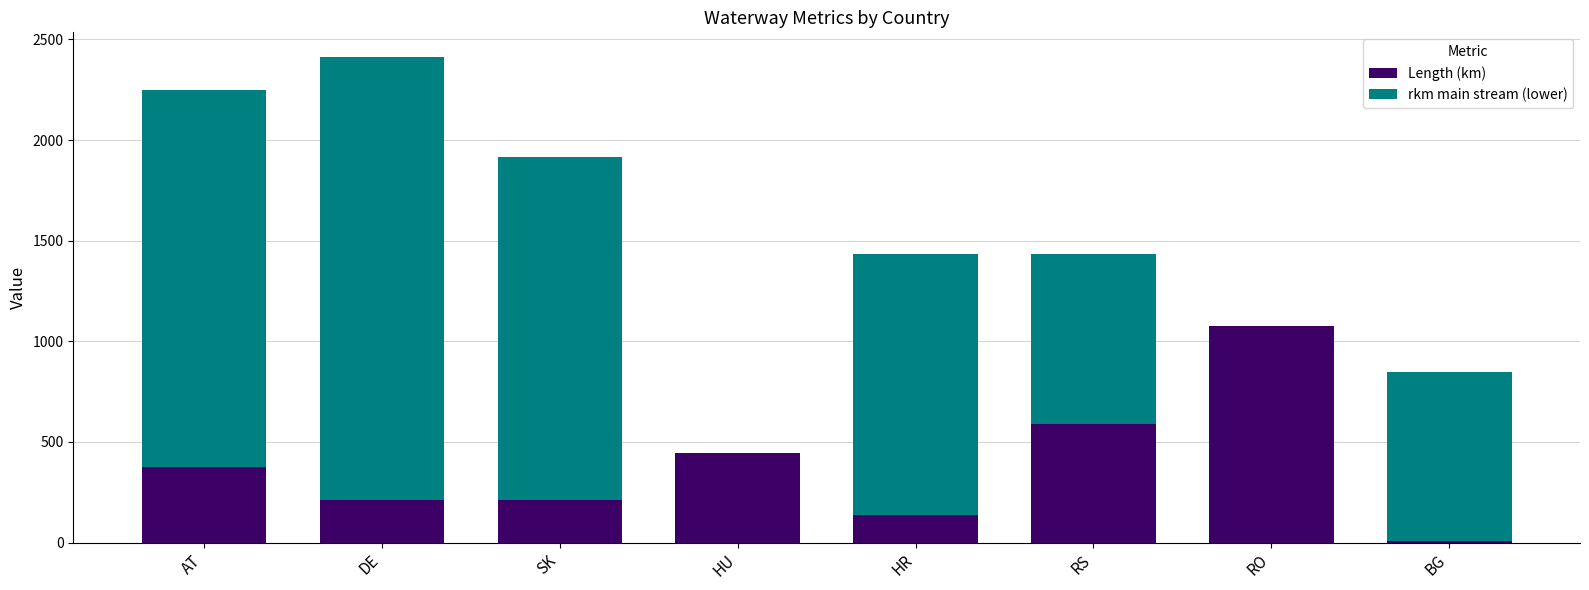

True or false: Length (km) has a value of 138.0 at HR.

True